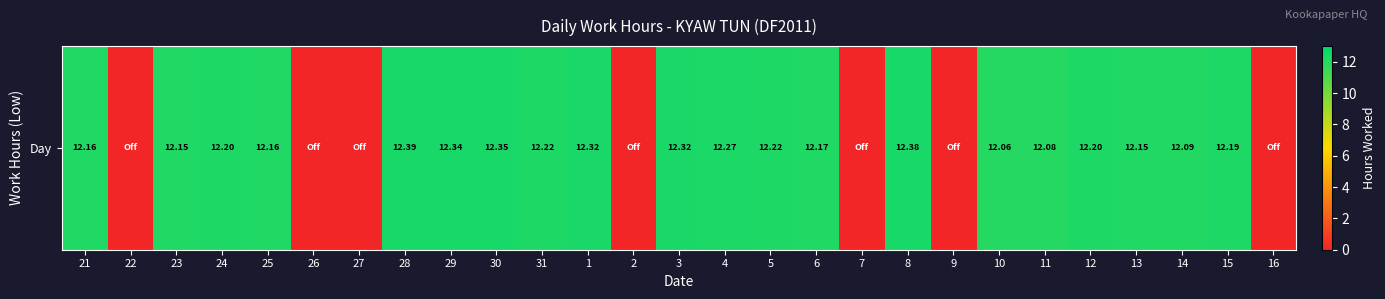

What is the ratio of the value at 4 to the value at 23?

1.0